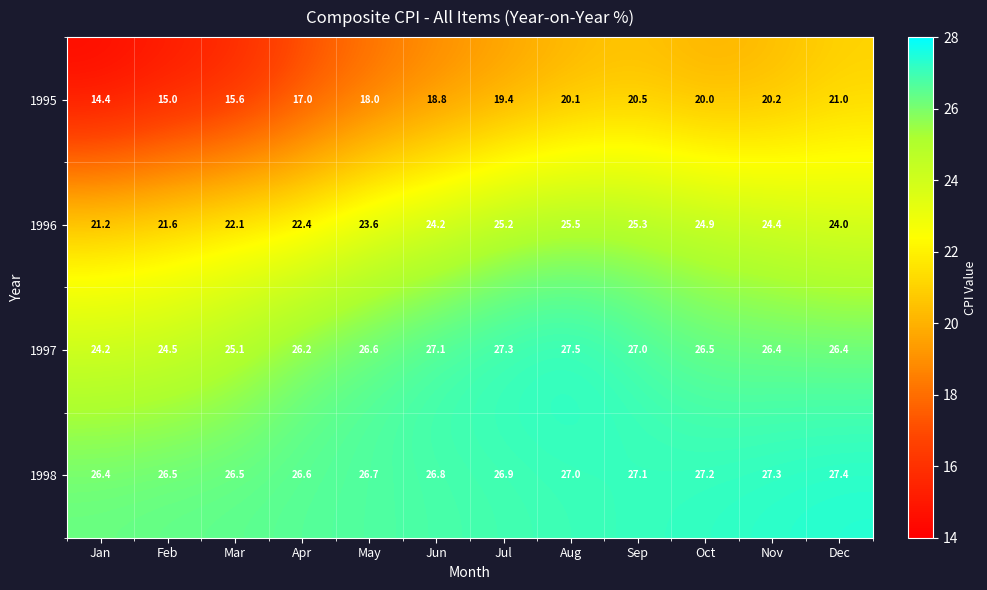

What is the average value of the 1995 series?

18.3